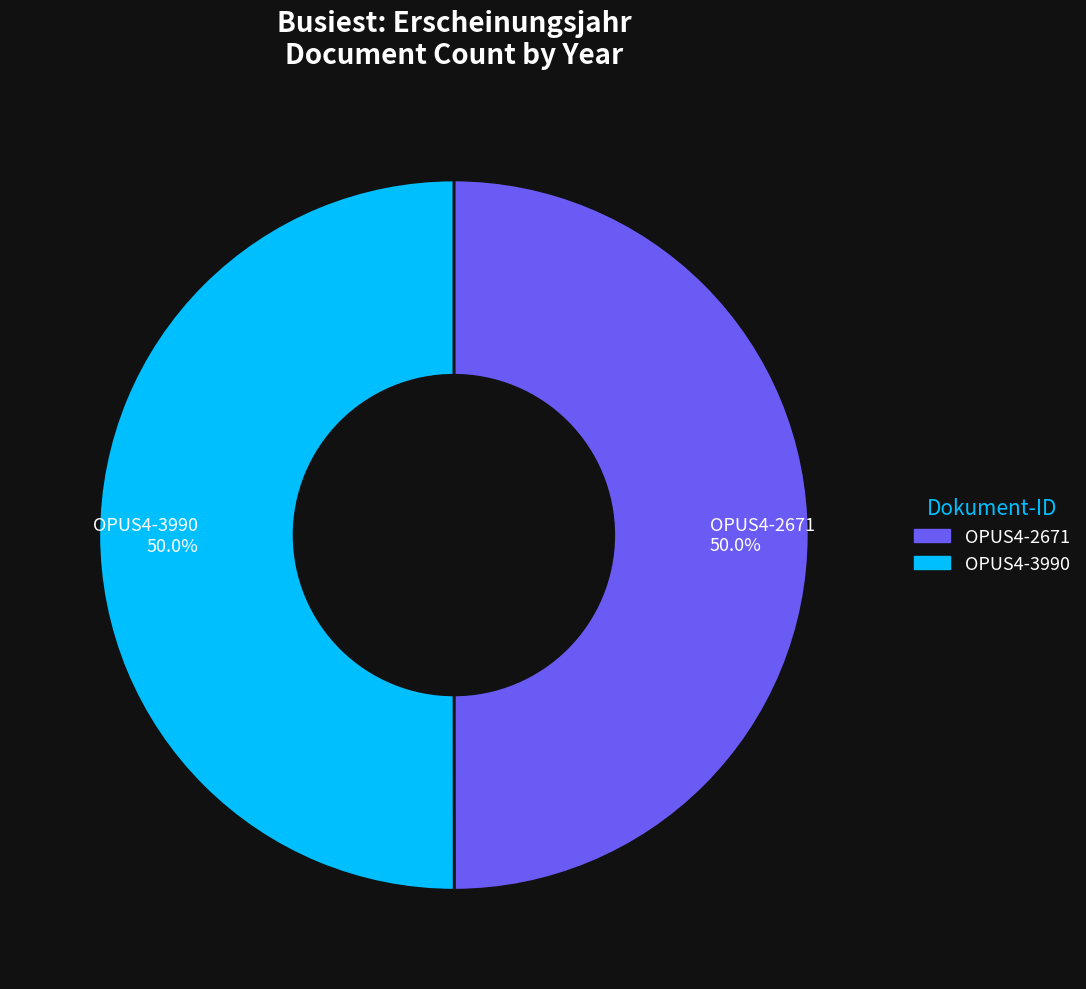

To the nearest percent, what is the average slice percentage?

50%